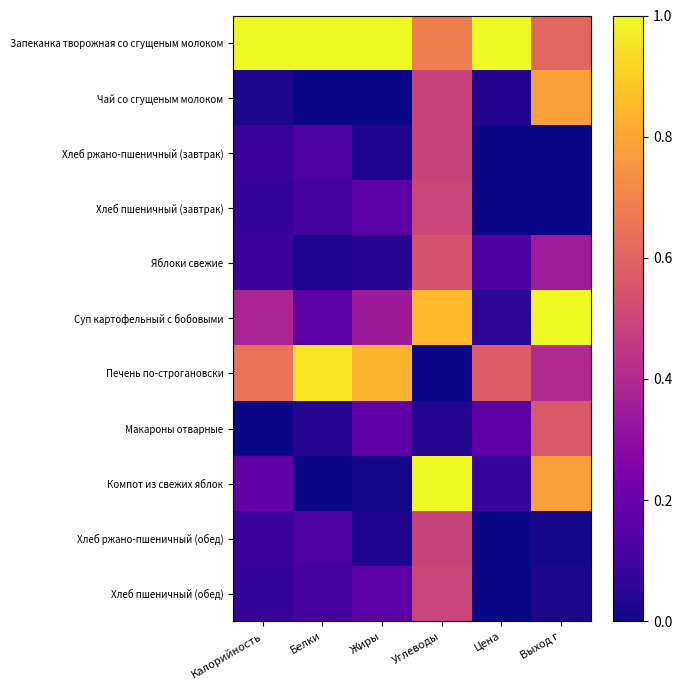

At which category is the sum across all series the highest?

Углеводы